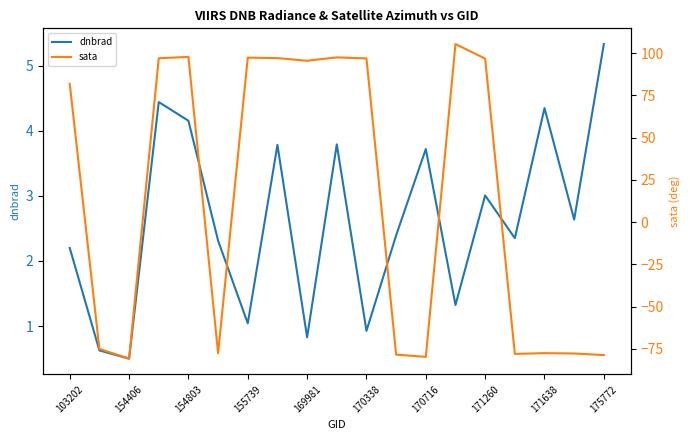

Which series ends up on top after the final intersection of sata and dnbrad?

dnbrad